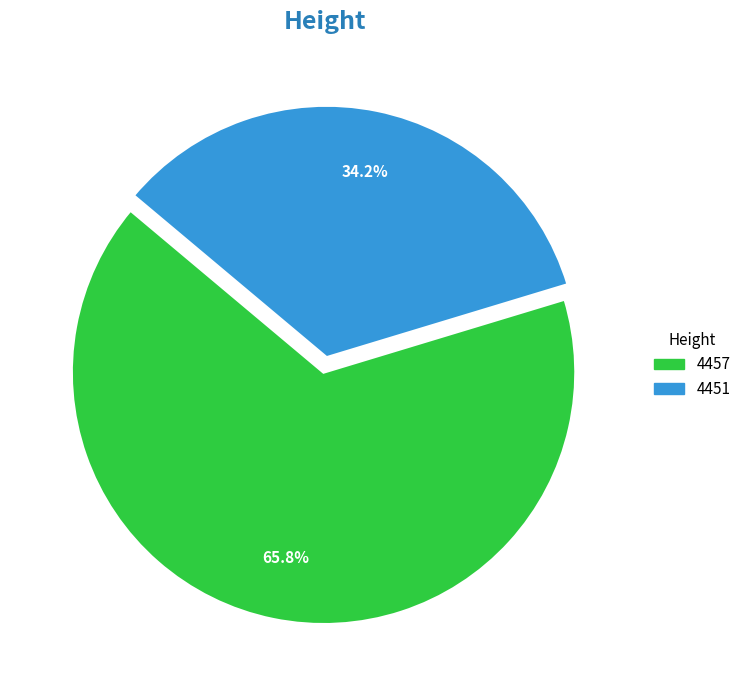

What percentage do 4457 and 4451 together represent?

100.0%